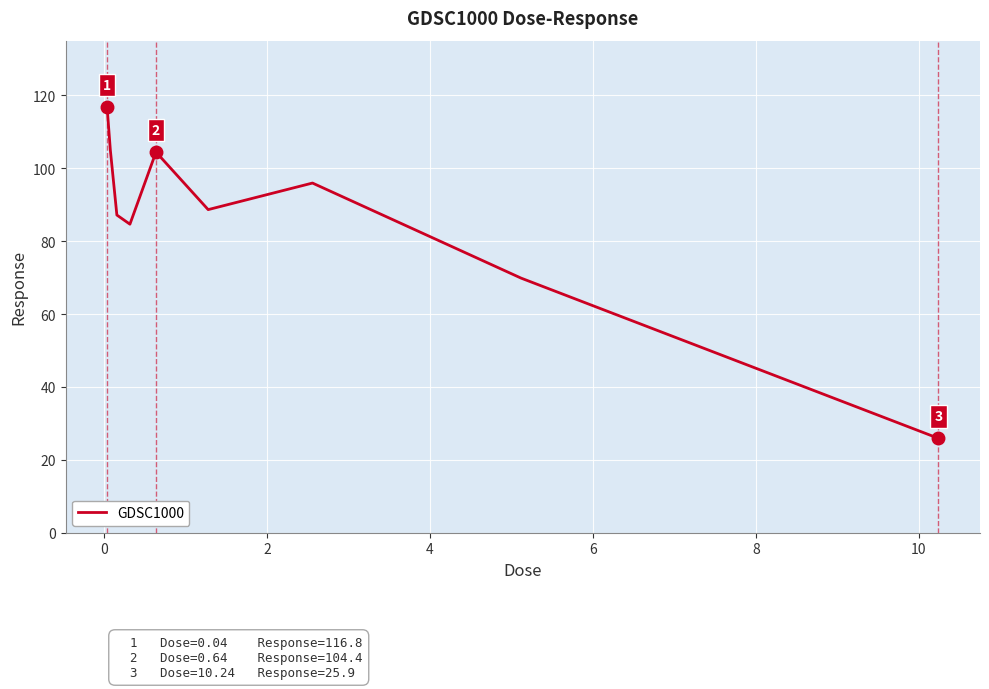

What is the minimum value shown in the chart?

25.9